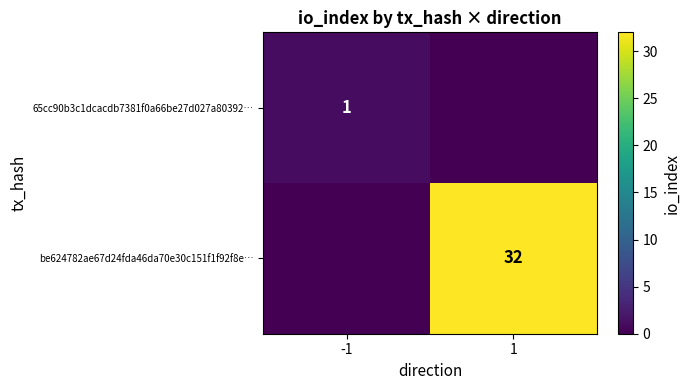

True or false: 65cc90b3c1dcacdb7381f0a66be27d027a80392… has a value of 1 at -1.

True